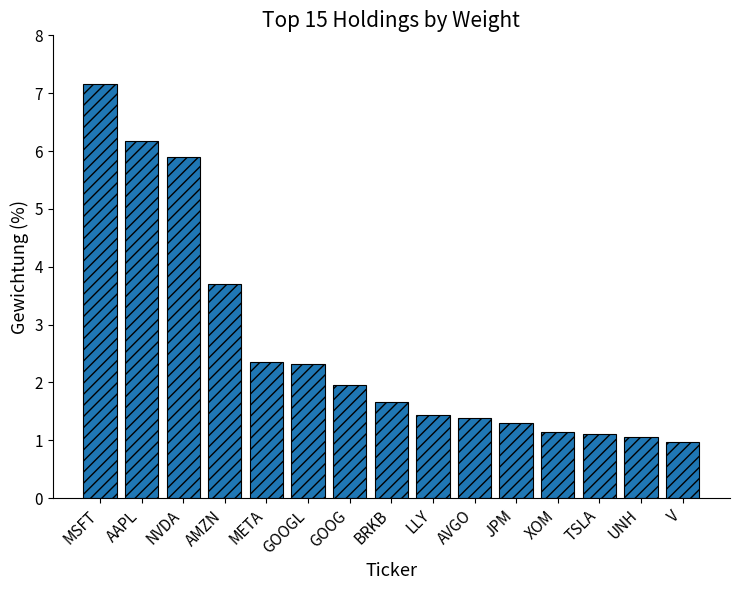

Which category has the highest value across all series?

MSFT